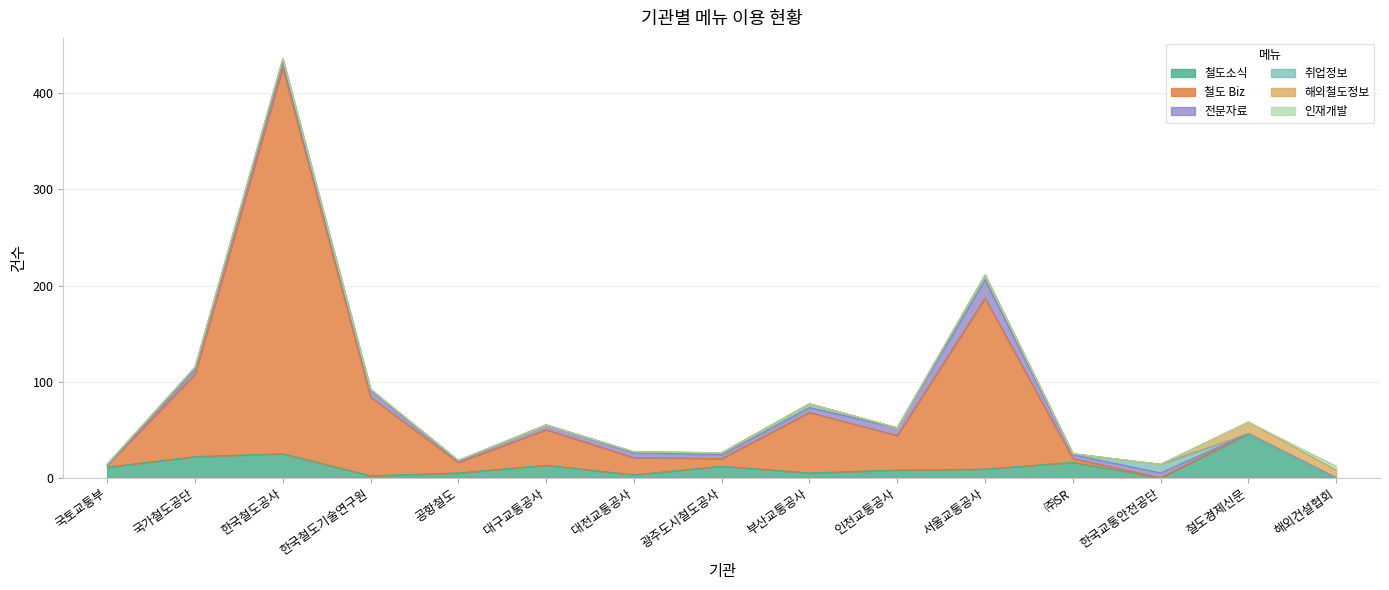

Reading left to right, extract all data points from this chart.

철도소식: 국토교통부=11	국가철도공단=22	한국철도공사=25	한국철도기술연구원=2	공항철도=5	대구교통공사=13	대전교통공사=3	광주도시철도공사=12	부산교통공사=5	인천교통공사=8	서울교통공사=9	㈜SR=16	한국교통안전공단=0	철도경제신문=46	해외건설협회=0
철도 Biz: 국토교통부=2	국가철도공단=86	한국철도공사=402	한국철도기술연구원=82	공항철도=11	대구교통공사=37	대전교통공사=18	광주도시철도공사=8	부산교통공사=63	인천교통공사=36	서울교통공사=178	㈜SR=4	한국교통안전공단=0	철도경제신문=0	해외건설협회=0
전문자료: 국토교통부=0	국가철도공단=5	한국철도공사=5	한국철도기술연구원=7	공항철도=1	대구교통공사=5	대전교통공사=5	광주도시철도공사=4	부산교통공사=5	인천교통공사=8	서울교통공사=19	㈜SR=4	한국교통안전공단=5	철도경제신문=0	해외건설협회=0
취업정보: 국토교통부=1	국가철도공단=2	한국철도공사=4	한국철도기술연구원=1	공항철도=1	대구교통공사=0	대전교통공사=1	광주도시철도공사=2	부산교통공사=4	인천교통공사=0	서울교통공사=5	㈜SR=1	한국교통안전공단=9	철도경제신문=0	해외건설협회=0
해외철도정보: 국토교통부=0	국가철도공단=0	한국철도공사=0	한국철도기술연구원=0	공항철도=0	대구교통공사=0	대전교통공사=0	광주도시철도공사=0	부산교통공사=0	인천교통공사=0	서울교통공사=0	㈜SR=0	한국교통안전공단=0	철도경제신문=12	해외건설협회=8
인재개발: 국토교통부=0	국가철도공단=0	한국철도공사=0	한국철도기술연구원=0	공항철도=0	대구교통공사=0	대전교통공사=0	광주도시철도공사=0	부산교통공사=0	인천교통공사=0	서울교통공사=0	㈜SR=0	한국교통안전공단=0	철도경제신문=0	해외건설협회=4